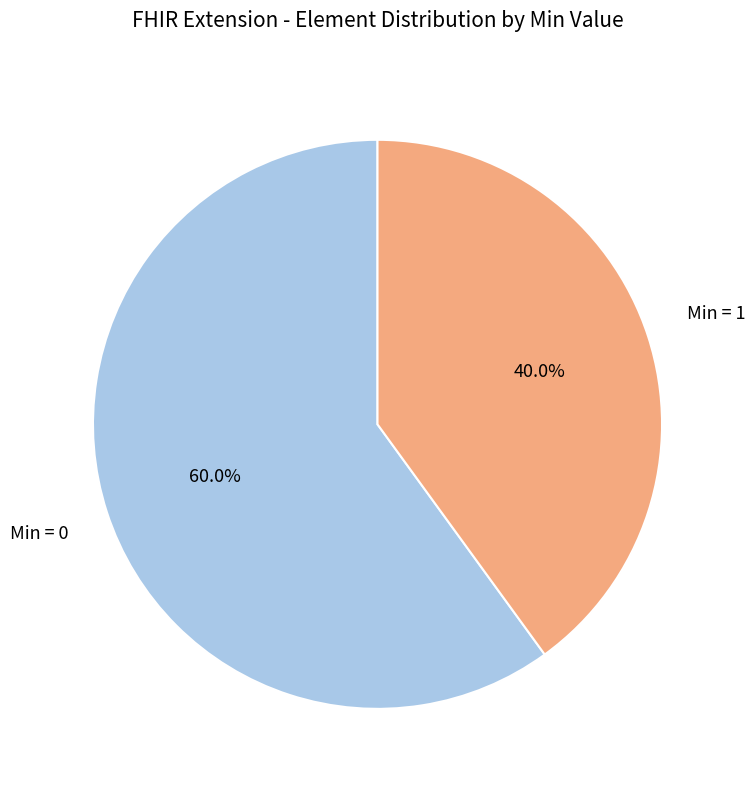

Is there a majority slice in this chart?

Yes